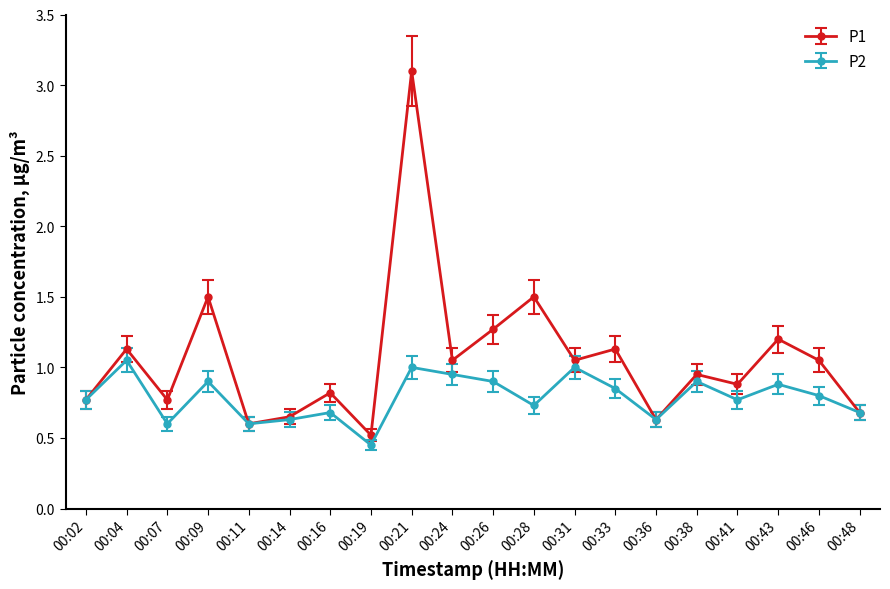

Between 00:43 and 00:46, which series saw the biggest shift?

P1